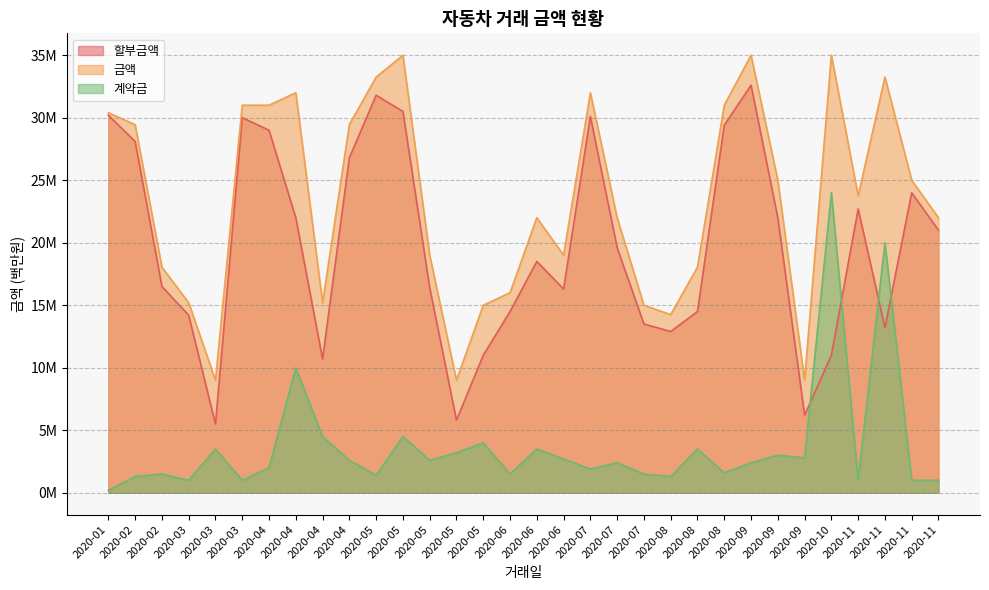

Rank the series by their maximum value, from lowest to highest.

계약금, 할부금액, 금액